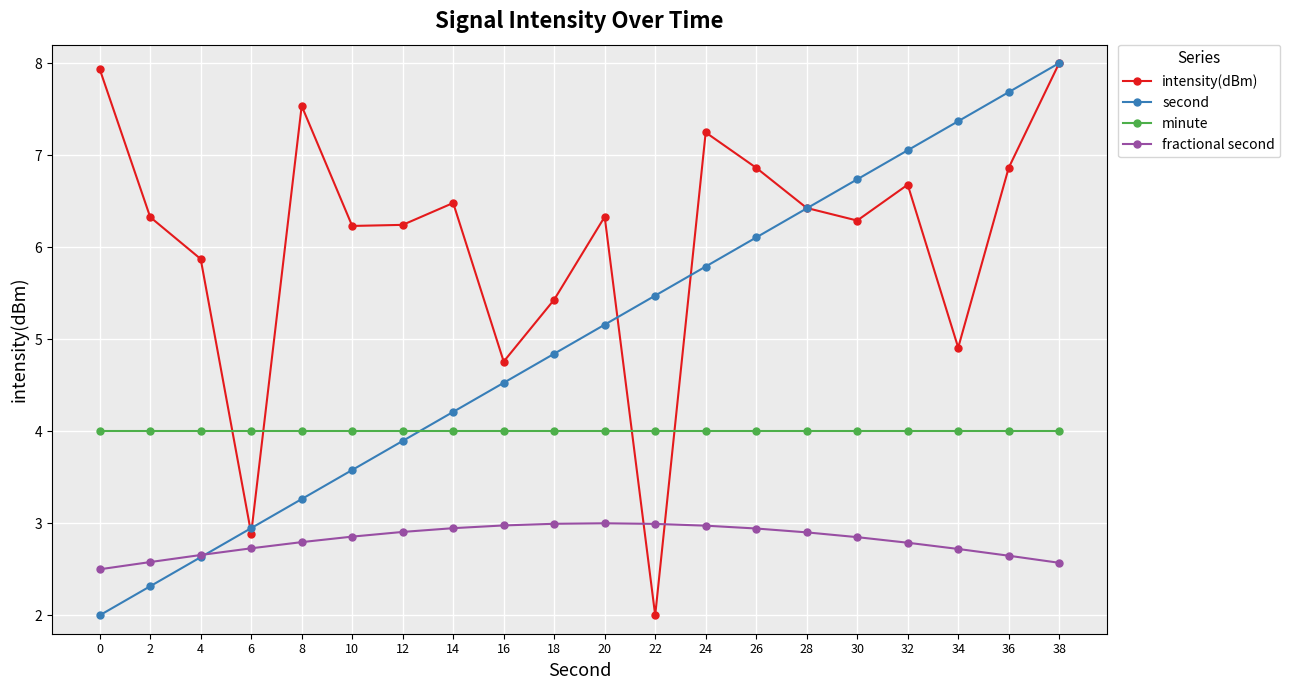

True or false: intensity(dBm) has a value of 6.4 at 28.

True